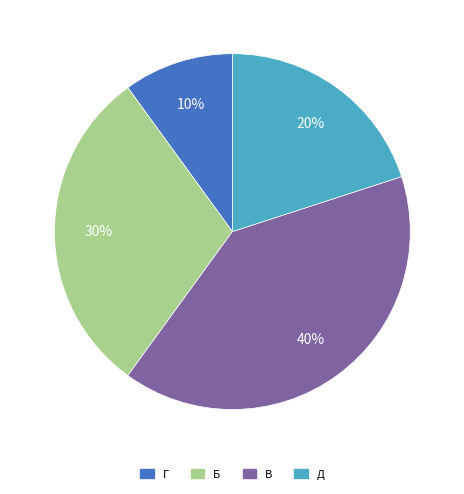

How many segments does this pie chart have?

4